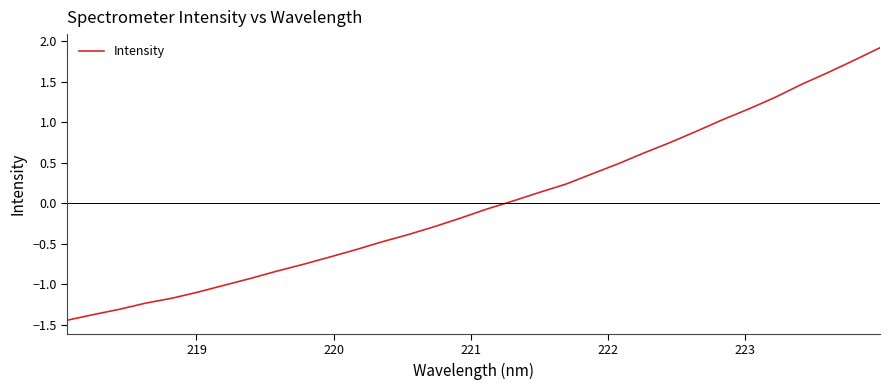

What is the greatest value displayed?

1.9